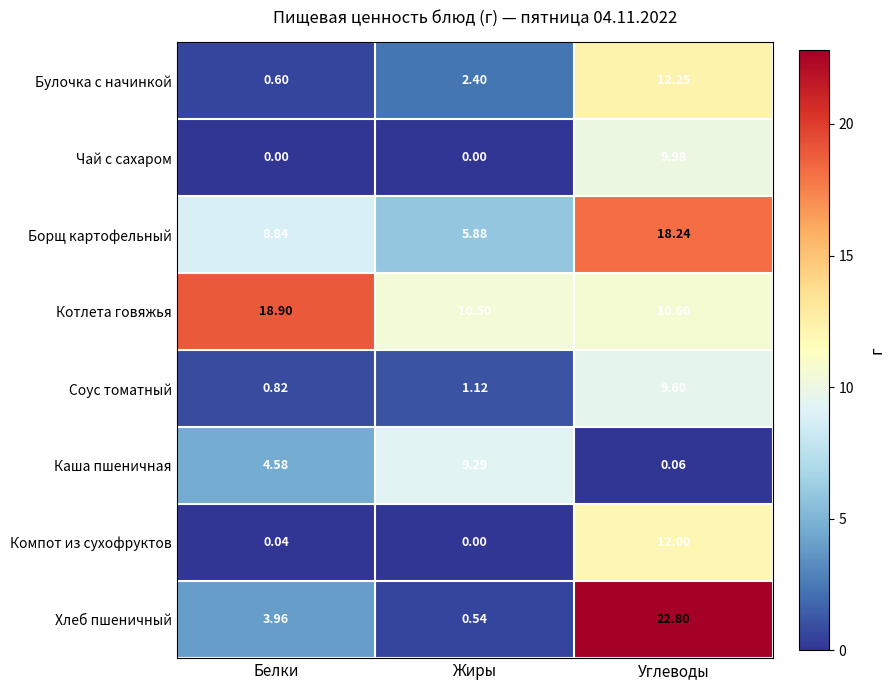

At which label is Хлеб пшеничный closest to 11?

Белки